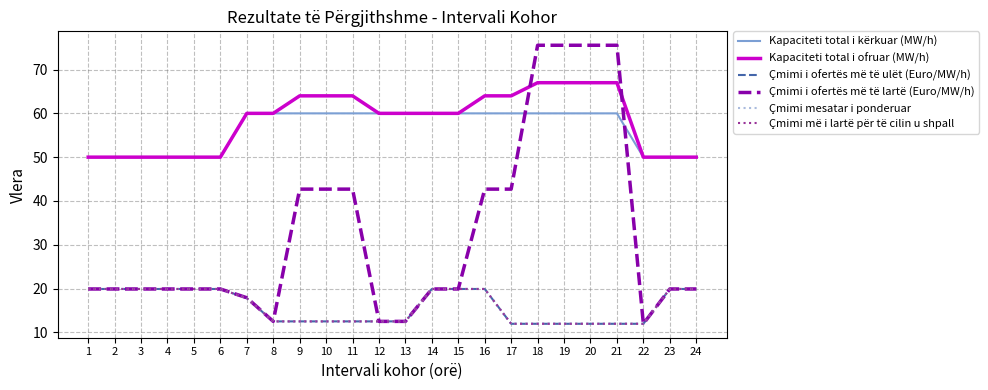

Reading right to left, transcribe all the data shown in this chart.

Kapaciteti total i kërkuar (MW/h): 50.0	50.0	50.0	60.0	60.0	60.0	60.0	60.0	60.0	60.0	60.0	60.0	60.0	60.0	60.0	60.0	60.0	60.0	50.0	50.0	50.0	50.0	50.0	50.0
Kapaciteti total i ofruar (MW/h): 50.0	50.0	50.0	67.0	67.0	67.0	67.0	64.0	64.0	60.0	60.0	60.0	60.0	64.0	64.0	64.0	60.0	60.0	50.0	50.0	50.0	50.0	50.0	50.0
Çmimi i ofertës më të ulët (Euro/MW/h): 19.9	19.9	11.9	11.9	11.9	11.9	11.9	11.9	19.9	19.9	19.9	12.5	12.5	12.5	12.5	12.5	12.5	17.8	19.9	19.9	19.9	19.9	19.9	19.9
Çmimi i ofertës më të lartë (Euro/MW/h): 19.9	19.9	11.9	75.5	75.5	75.5	75.5	42.7	42.7	19.9	19.9	12.5	12.5	42.7	42.7	42.7	12.5	17.9	19.9	19.9	19.9	19.9	19.9	19.9
Çmimi mesatar i ponderuar: 19.9	19.9	11.9	11.9	11.9	11.9	11.9	11.9	19.9	19.9	19.9	12.5	12.5	12.5	12.5	12.5	12.5	17.8	19.9	19.9	19.9	19.9	19.9	19.9
Çmimi më i lartë për të cilin u shpall: 19.9	19.9	11.9	11.9	11.9	11.9	11.9	11.9	19.9	19.9	19.9	12.5	12.5	12.5	12.5	12.5	12.5	17.8	19.9	19.9	19.9	19.9	19.9	19.9